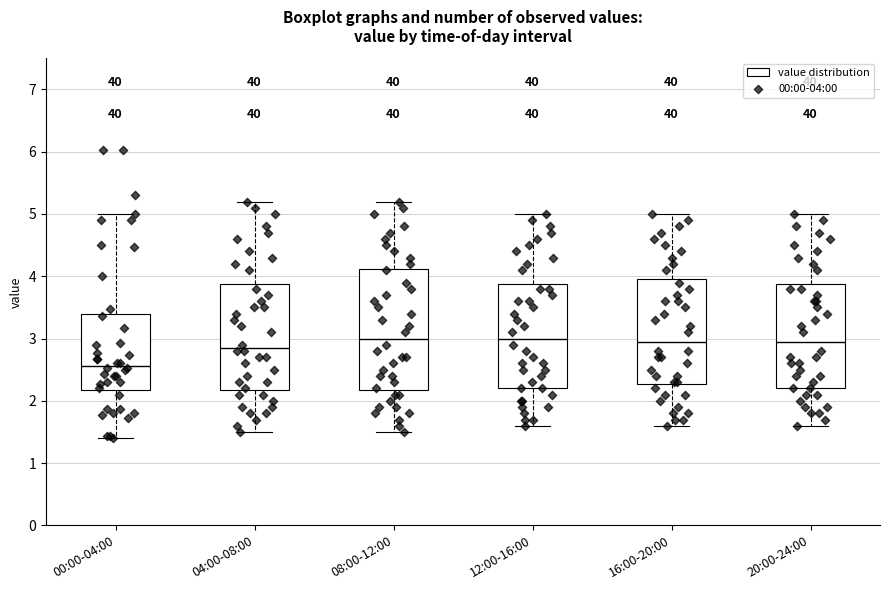

Reading left to right, transcribe this box plot: for each box, give where its median line is, the range the box spans, and where its two whiskers end, as read against the y-axis. The values are not printed on the chart, so give them approximately, as read against the axis.

00:00-04:00: median 2.6, box 2.2 to 3.4, whiskers 1.4 to 5.0
04:00-08:00: median 2.9, box 2.2 to 3.9, whiskers 1.5 to 5.2
08:00-12:00: median 3.0, box 2.2 to 4.1, whiskers 1.5 to 5.2
12:00-16:00: median 3.0, box 2.2 to 3.9, whiskers 1.6 to 5.0
16:00-20:00: median 3.0, box 2.3 to 4.0, whiskers 1.6 to 5.0
20:00-24:00: median 3.0, box 2.2 to 3.9, whiskers 1.6 to 5.0